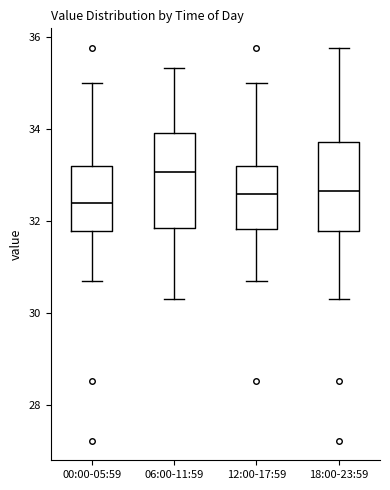

Which box's median line is the highest?

06:00-11:59